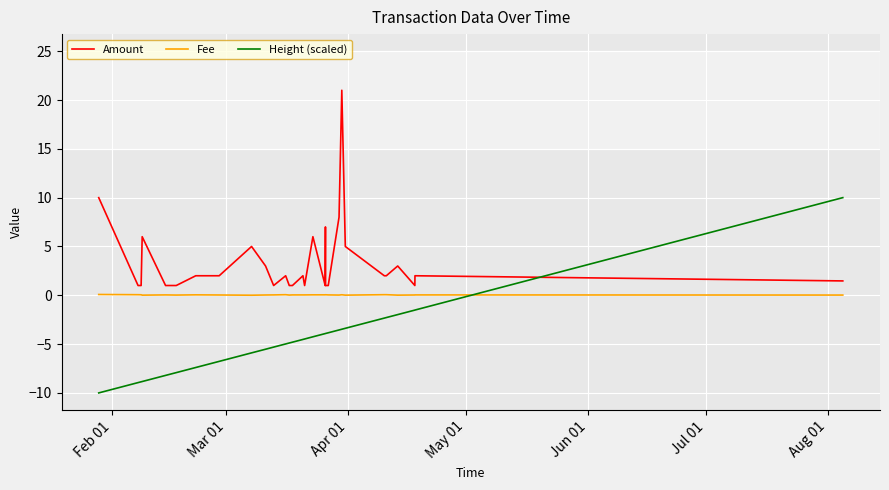

What is the difference between the maximum and minimum values in the Height (scaled) series?

20.0